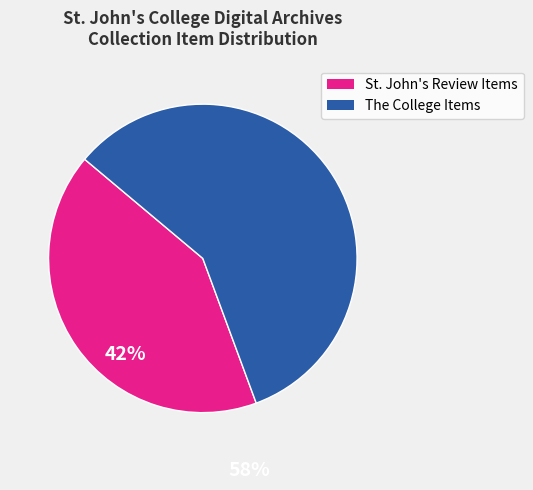

How many slices are in this pie chart?

2